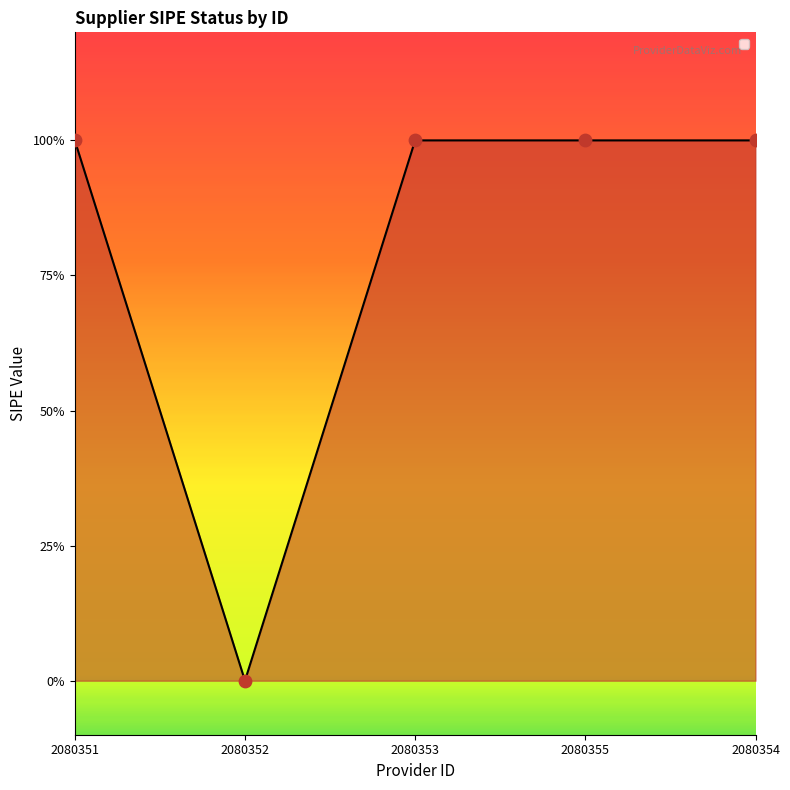

Is this an area chart (filled region under the line)?

Yes